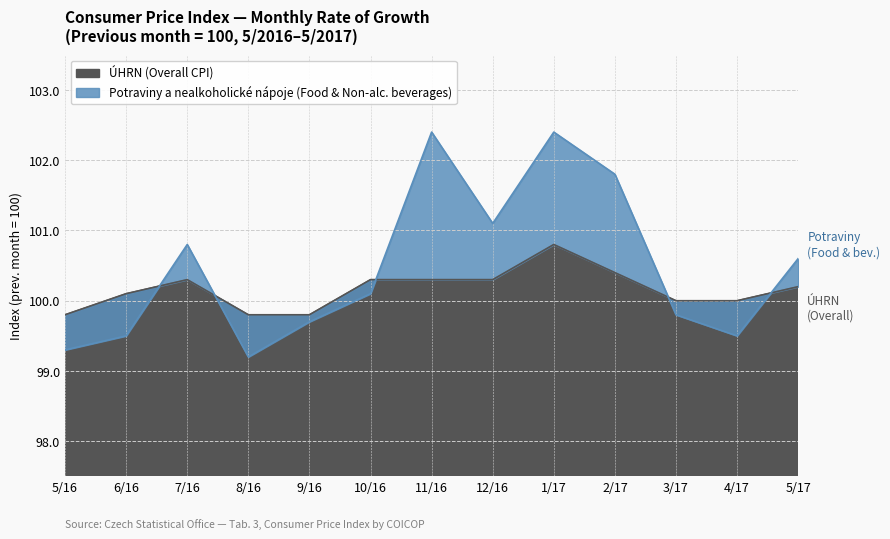

The value of ÚHRN (Overall CPI) at 6/16 is 27.2. True or false?

False